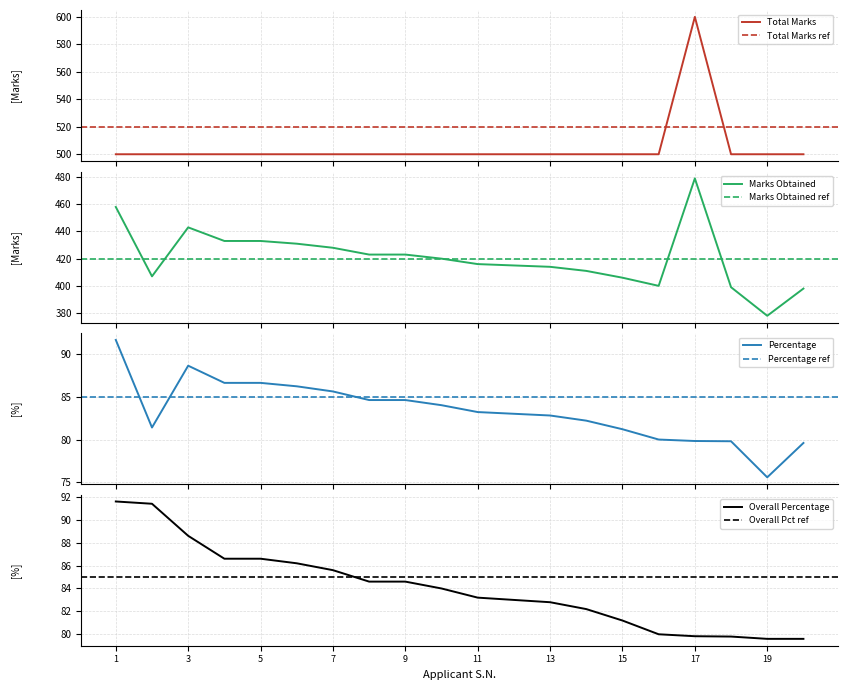

Which series has the largest range (max minus min)?

Marks Obtained